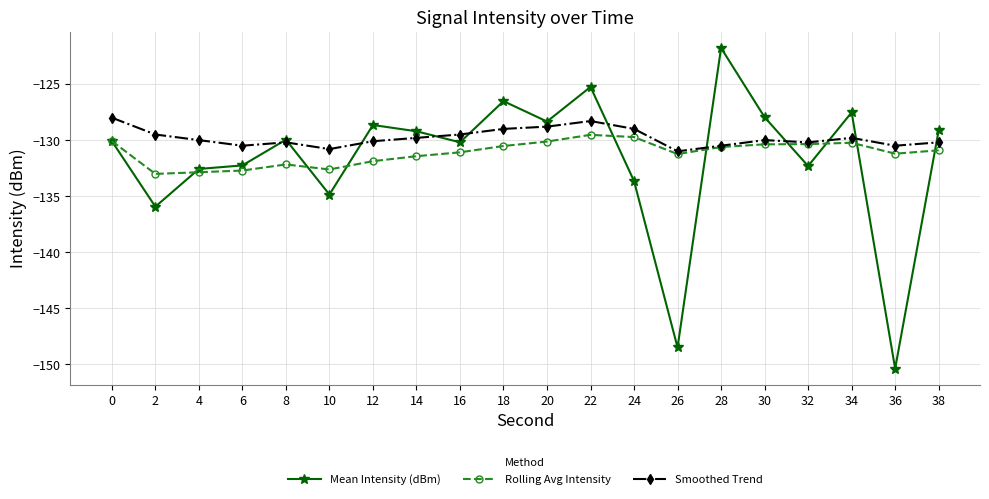

What is the difference between the Rolling Avg Intensity values at 30 and 20?

0.2